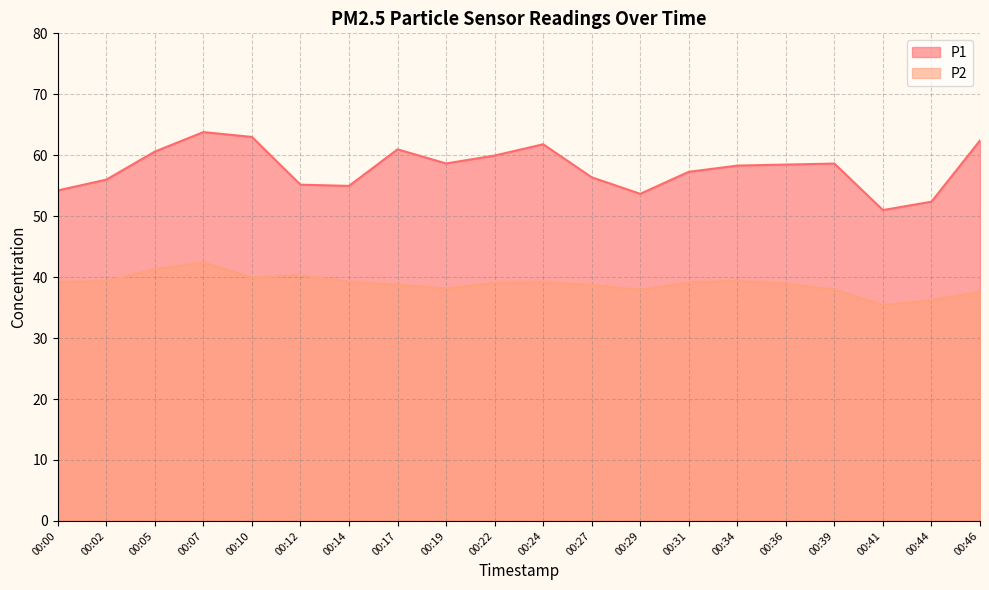

At how many categories does at least one series exceed 41?

20